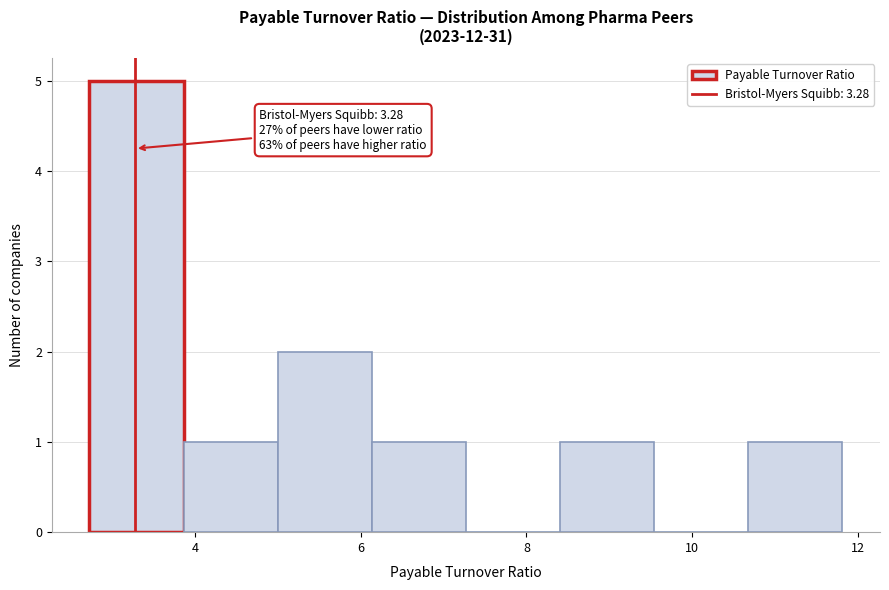

Over which range of the x-axis is the bar tallest?

2.8 to 3.8